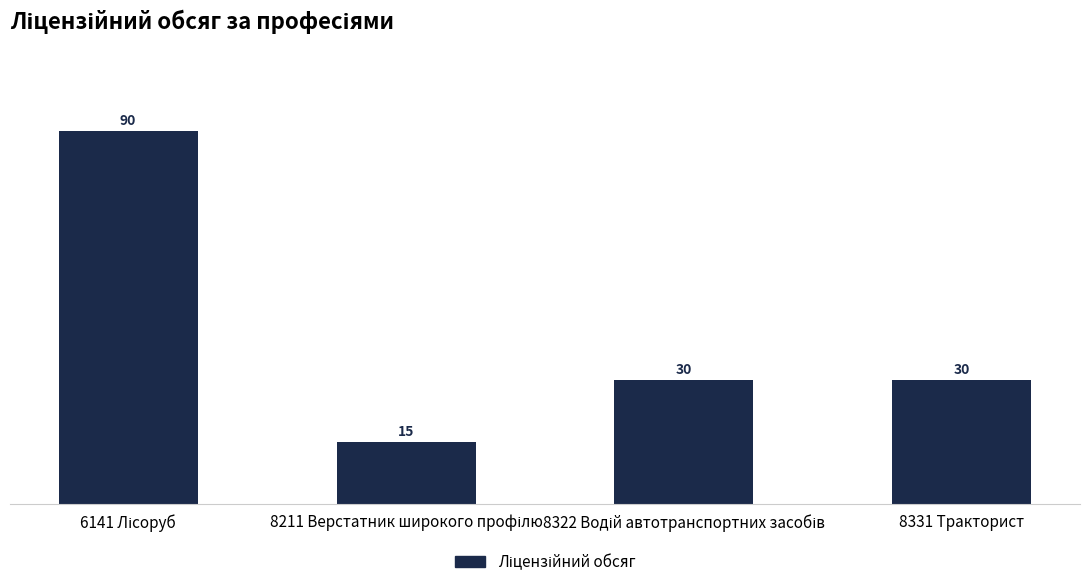

What is the average value?

41